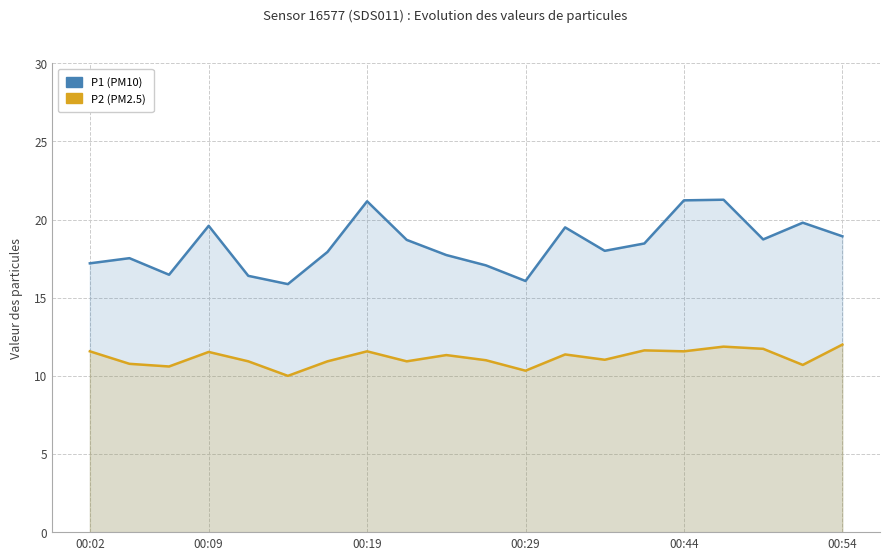

Which series has the widest spread of values?

P1